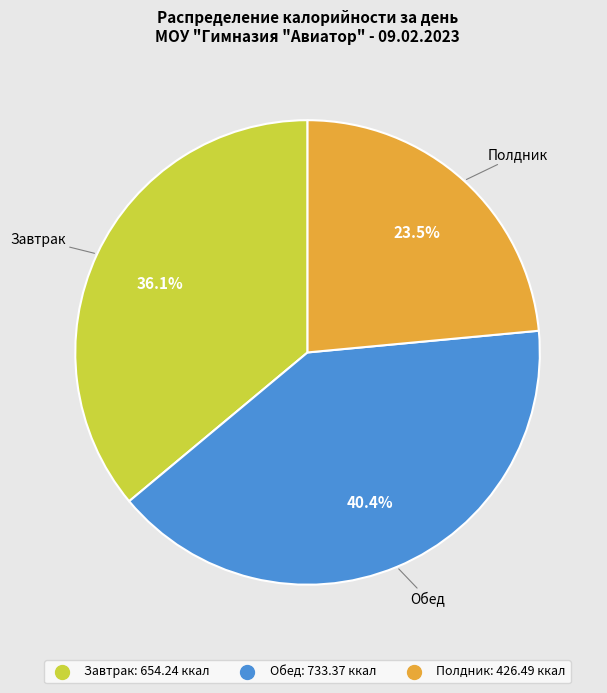

What is the smallest slice in the pie chart?

Полдник